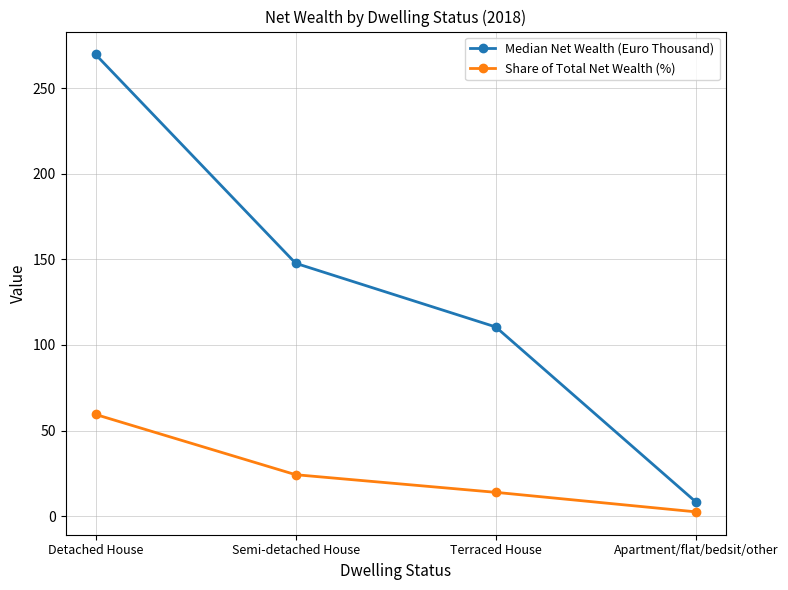

Which category has the lowest value in the Median Net Wealth (Euro Thousand) series?

Apartment/flat/bedsit/other